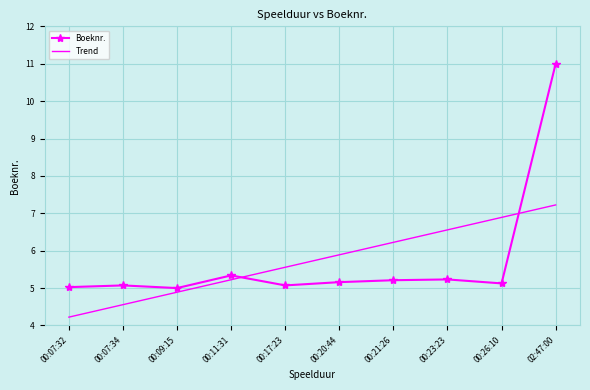

What position from the left is 02:47:00?

10